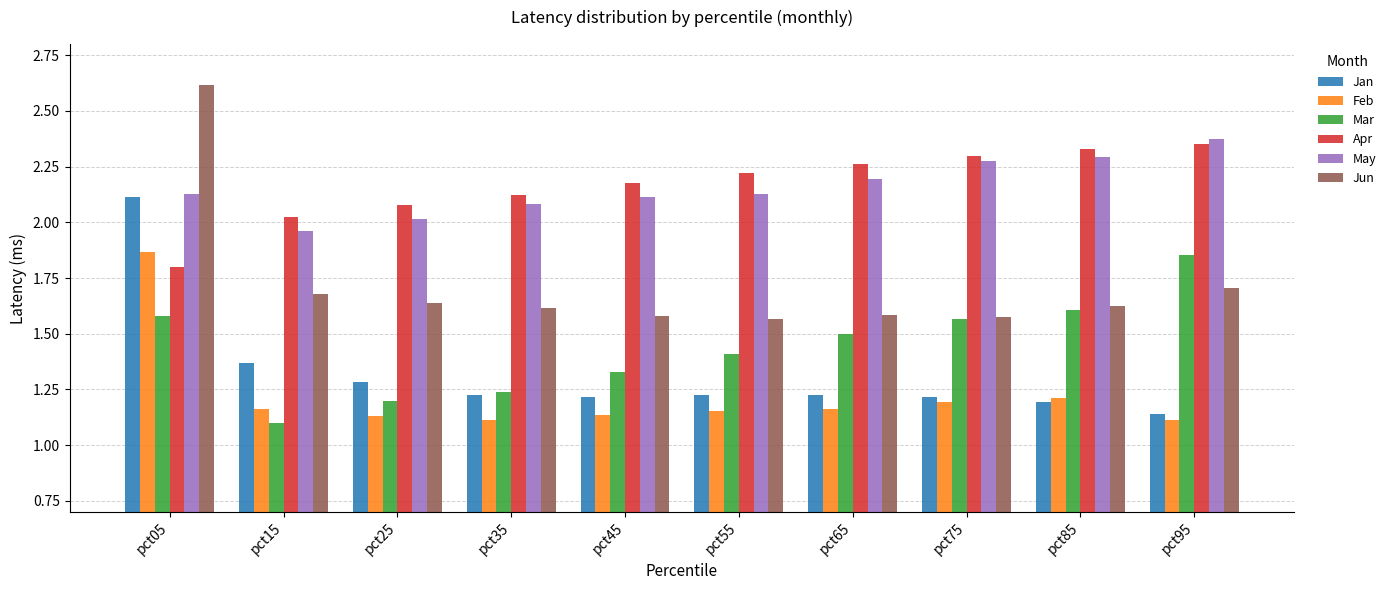

At how many categories does at least one series exceed 1?

10